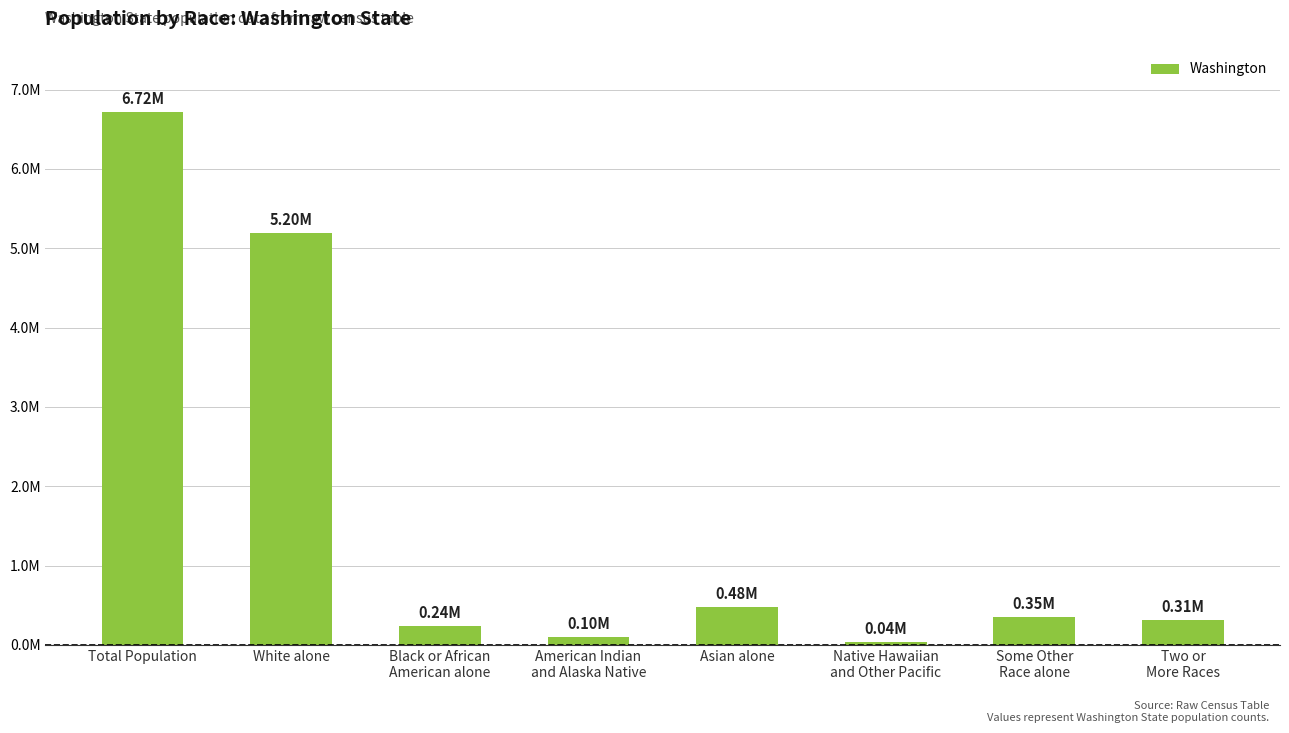

Reading left to right, extract all data points from this chart.

6724540	5196362	240042	103869	481067	40475	349799	312926